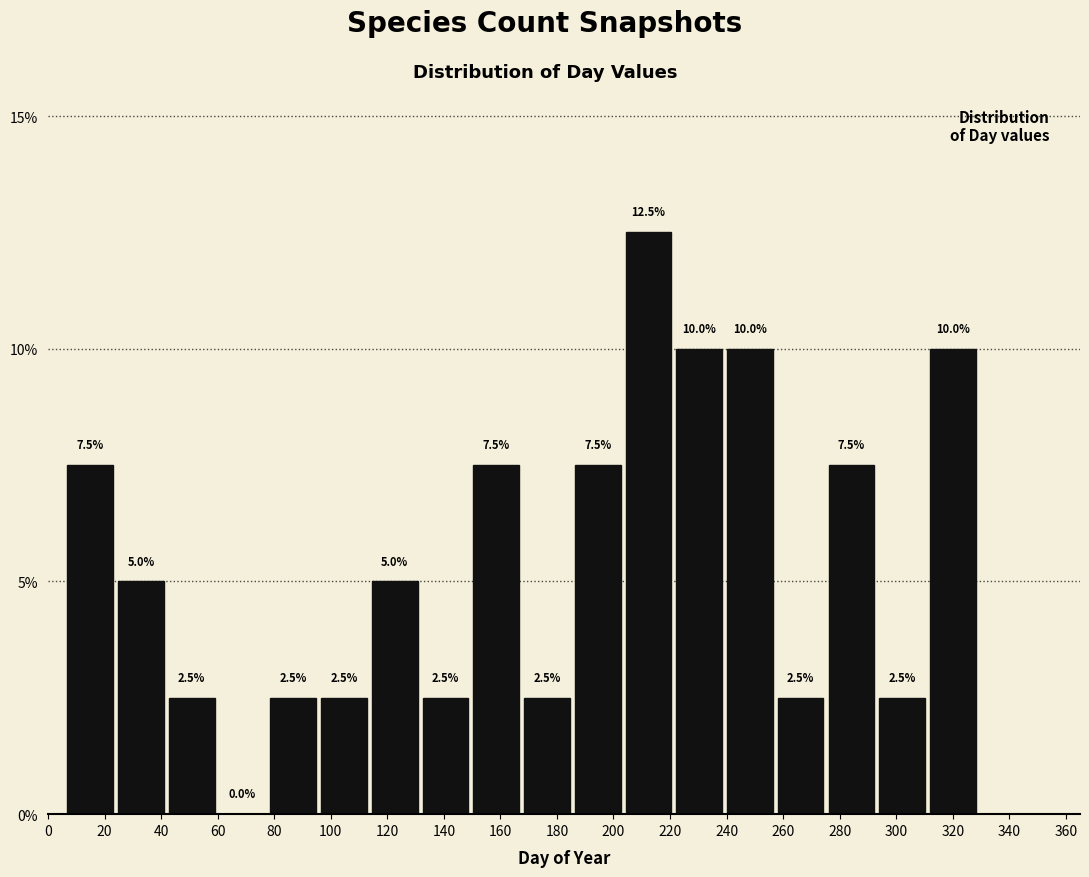

How tall is the bar that spans 96 to 114 on the x-axis? The bar edges are not printed on the chart, so give them approximately, as read against the axis.

2.5